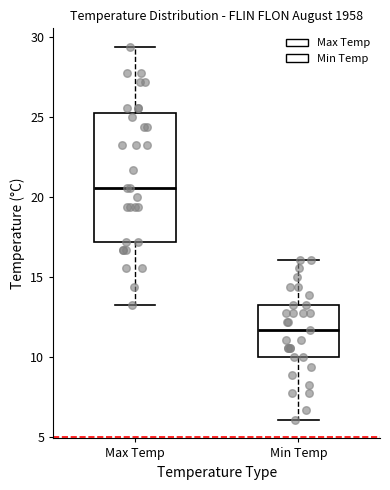

Reading left to right, read every box against the y-axis: the position of its median line, the range the box covers, and the ends of its whiskers. The values are not printed on the chart, so give them approximately, as read against the axis.

Max Temp: median 20.5, box 17.0 to 25.5, whiskers 13.5 to 29.5
Min Temp: median 11.5, box 10.0 to 13.5, whiskers 6.0 to 16.0